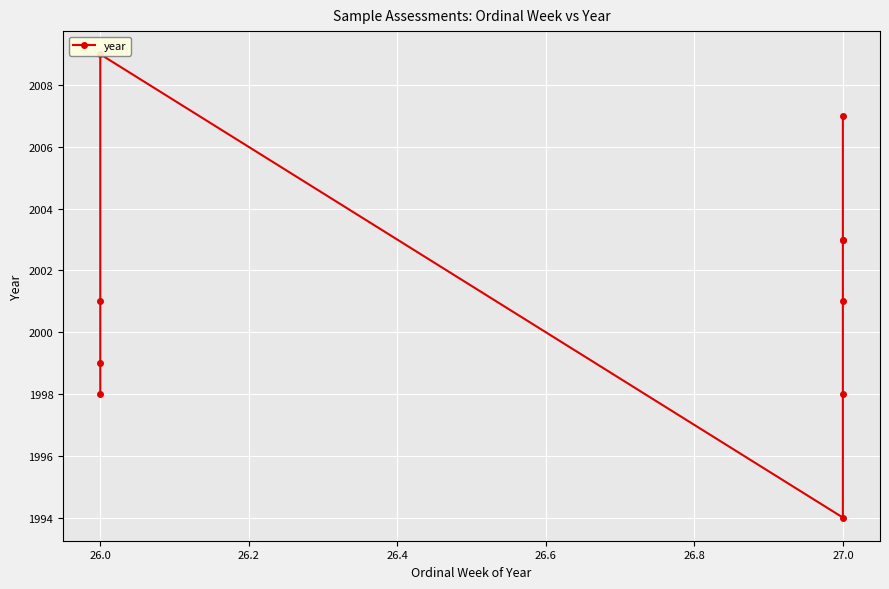

Which has a higher value, 26.0 or 26.0?

26.0